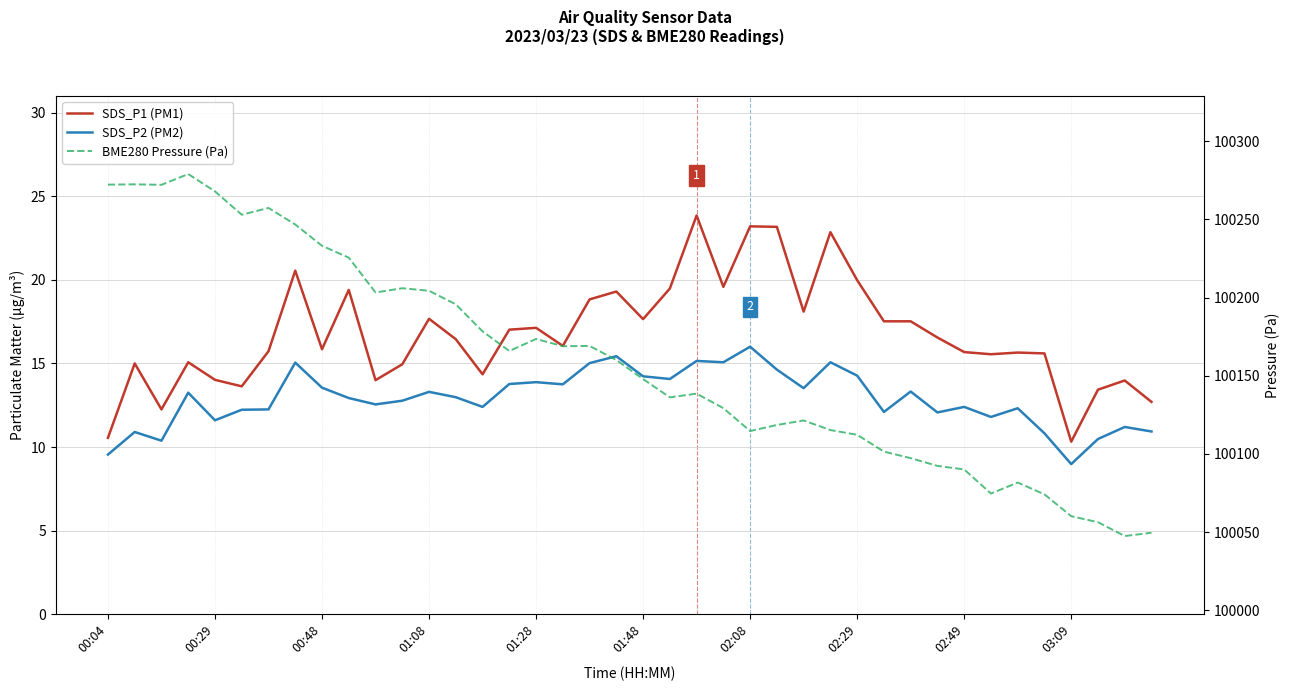

What is the difference between the maximum and second lowest values in the SDS_P2 (PM2) series?

6.4